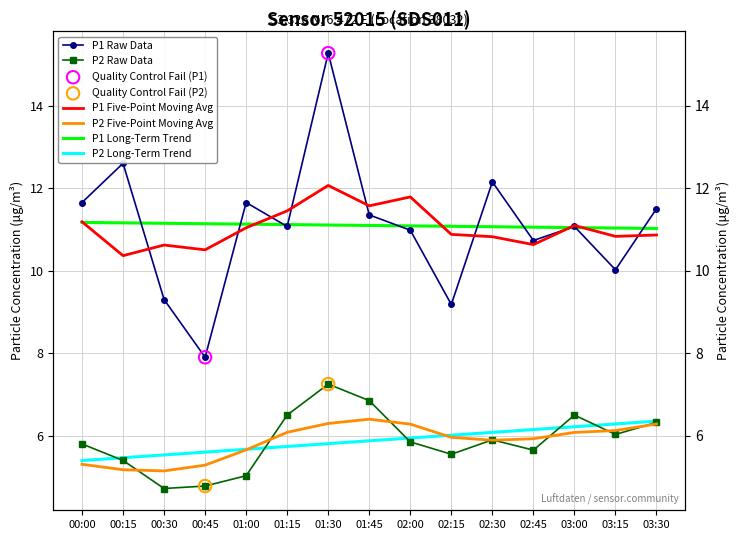

At how many categories does at least one series exceed 14?

1